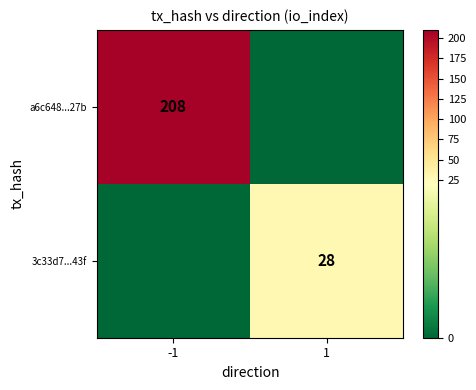

How many data points does each series have?

2